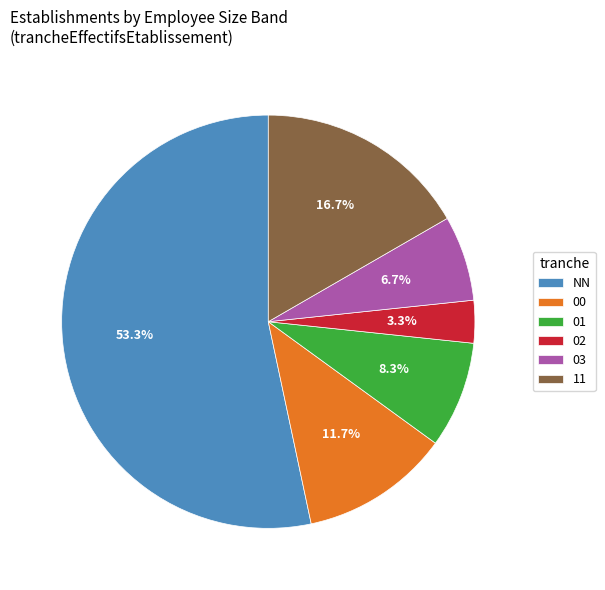

Is there a majority slice in this chart?

Yes